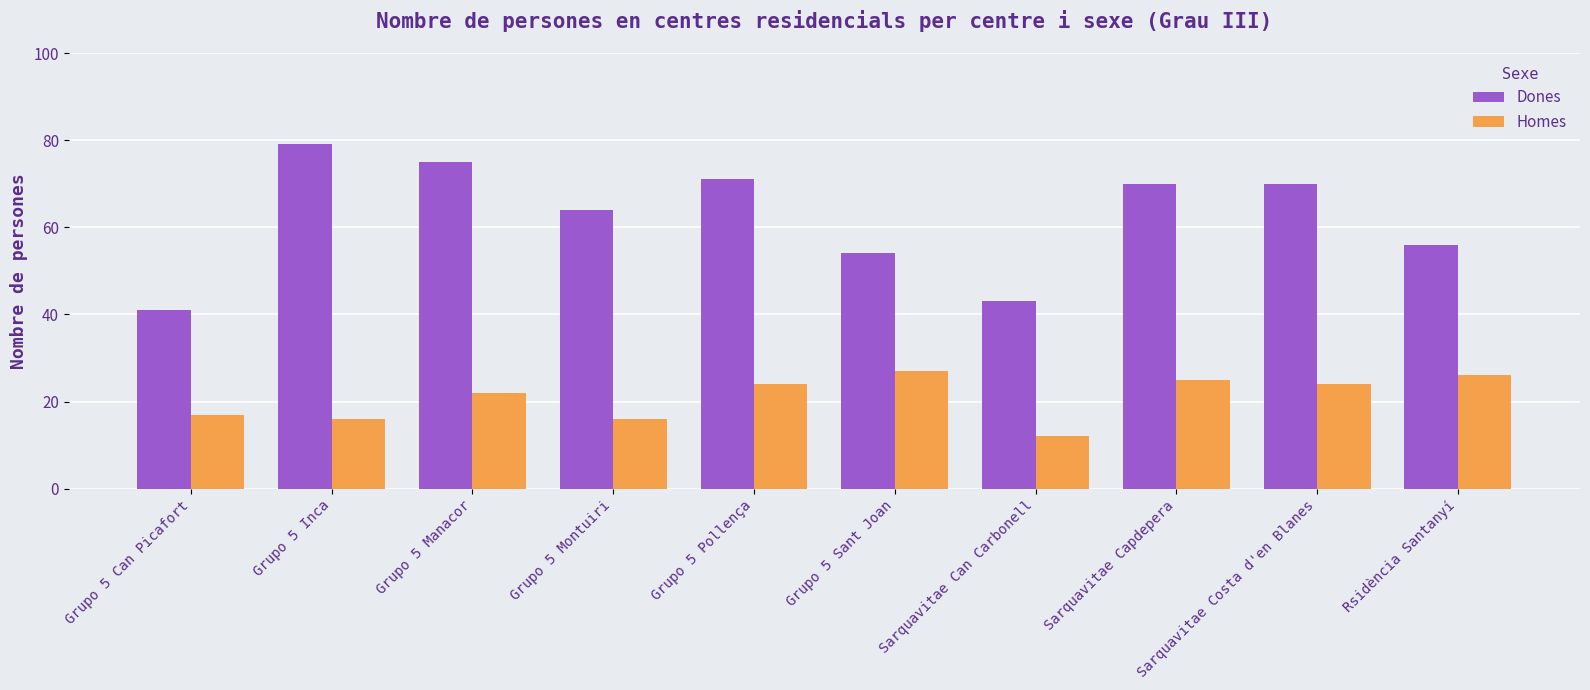

Reading left to right, extract all data points from this chart.

Dones: Grupo 5 Can Picafort=41	Grupo 5 Inca=79	Grupo 5 Manacor=75	Grupo 5 Montuiri=64	Grupo 5 Pollença=71	Grupo 5 Sant Joan=54	Sarquavitae Can Carbonell=43	Sarquavitae Capdepera=70	Sarquavitae Costa d'en Blanes=70	Rsidència Santanyí=56
Homes: Grupo 5 Can Picafort=17	Grupo 5 Inca=16	Grupo 5 Manacor=22	Grupo 5 Montuiri=16	Grupo 5 Pollença=24	Grupo 5 Sant Joan=27	Sarquavitae Can Carbonell=12	Sarquavitae Capdepera=25	Sarquavitae Costa d'en Blanes=24	Rsidència Santanyí=26